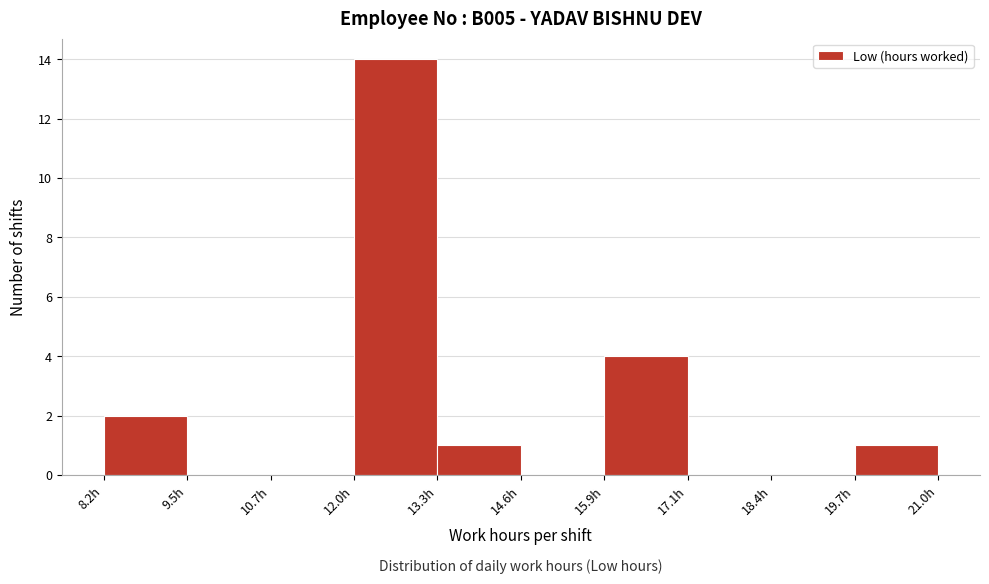

Reading left to right, transcribe this chart: for each bar, give the range it covers on the x-axis and its height. Neither the bar edges nor the heights are printed on the chart, so give them approximately, as read against the axes.

8.2 to 9.4: 2
9.4 to 10.8: 0
10.8 to 12.0: 0
12.0 to 13.2: 14
13.2 to 14.6: 1
14.6 to 15.8: 0
15.8 to 17.2: 4
17.2 to 18.4: 0
18.4 to 19.6: 0
19.6 to 21.0: 1